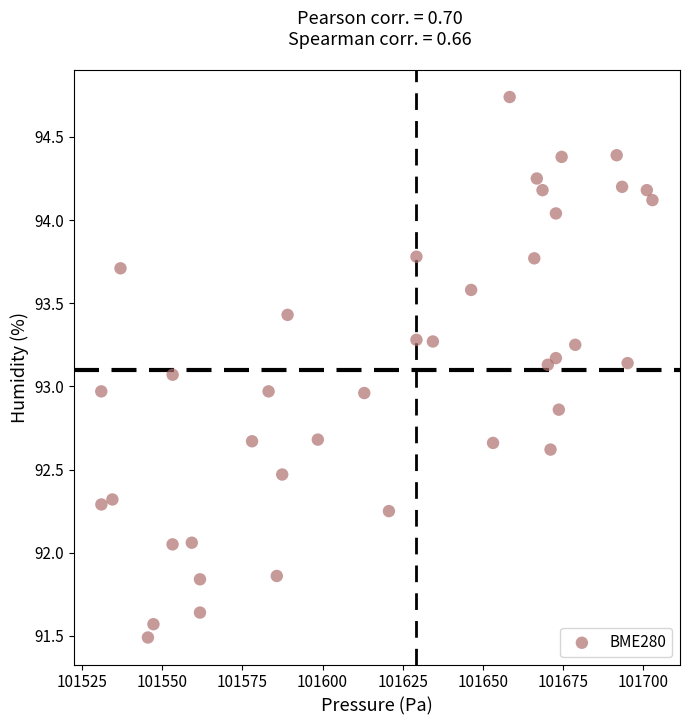

What is the range of X values (max minus min)?

172.0